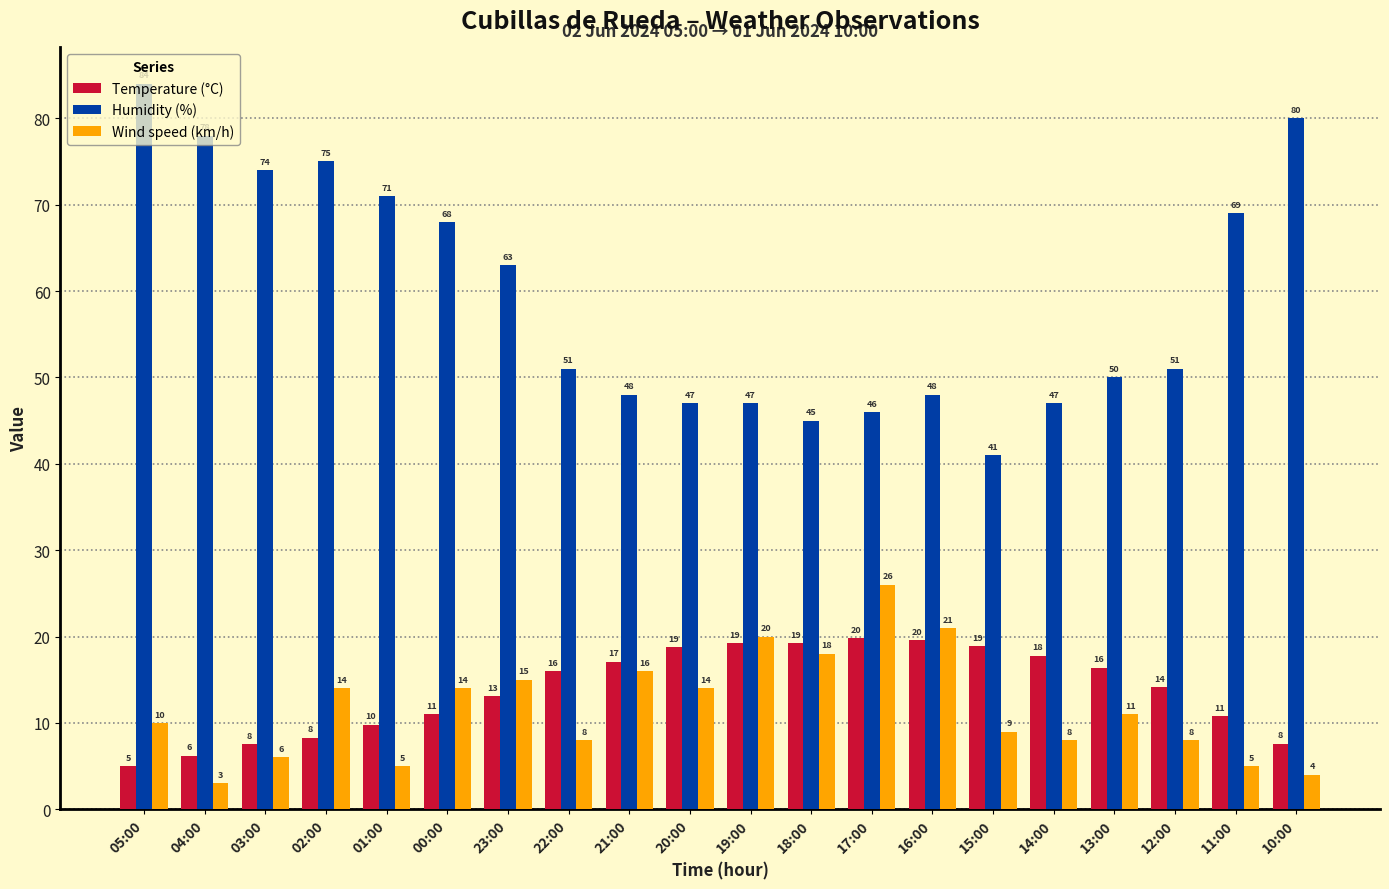

What is the spread (max minus min) of values at 14:00?

39.0